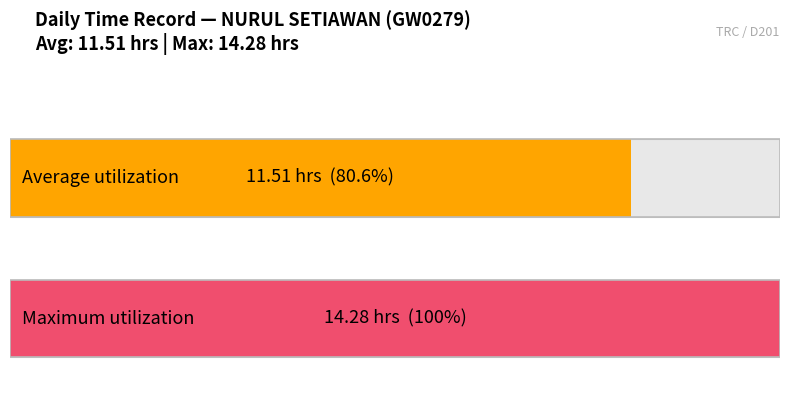

The value at 2-Sun is 6.6. True or false?

False